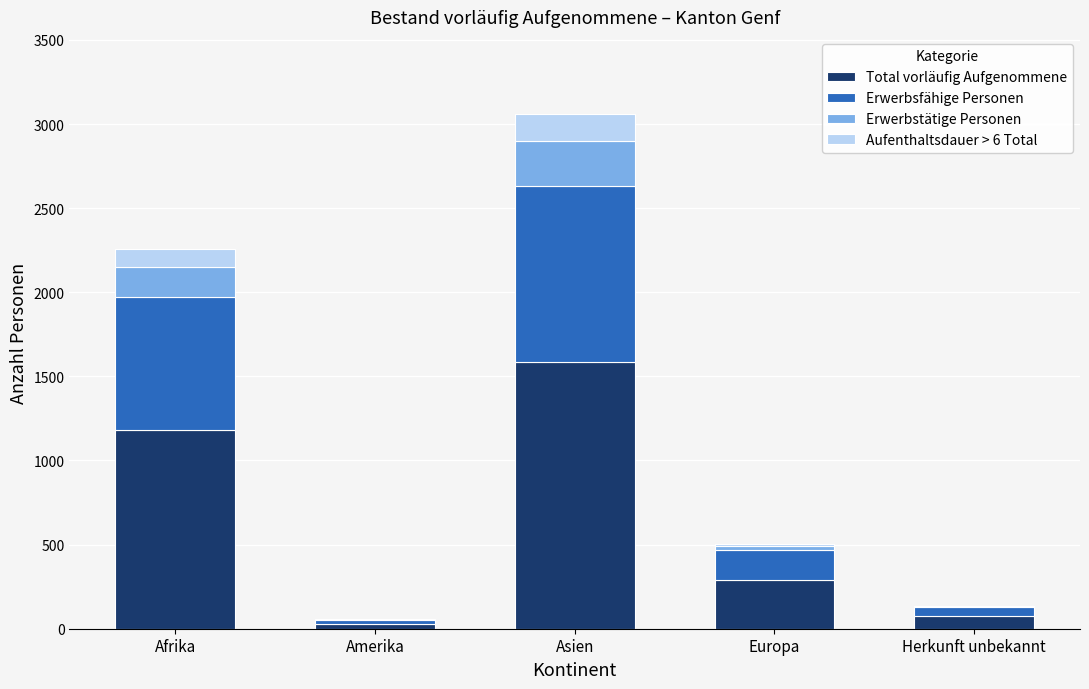

What is the total value across all series at Afrika?

2256